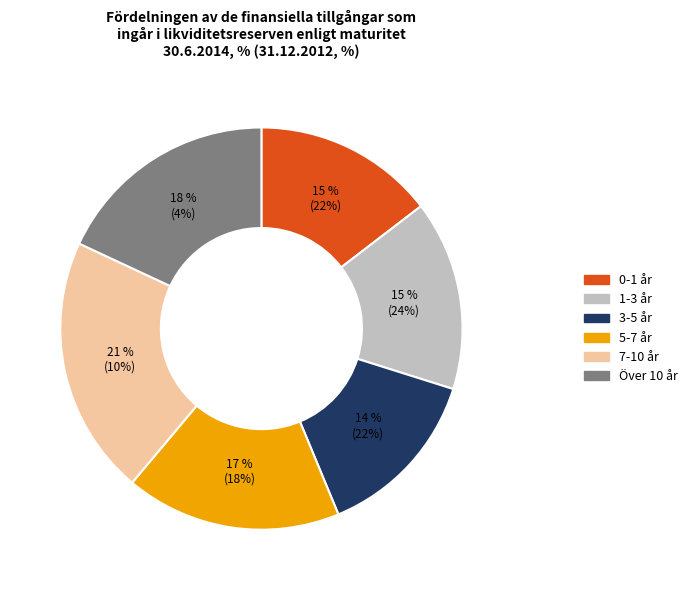

How many slices are in this pie chart?

6